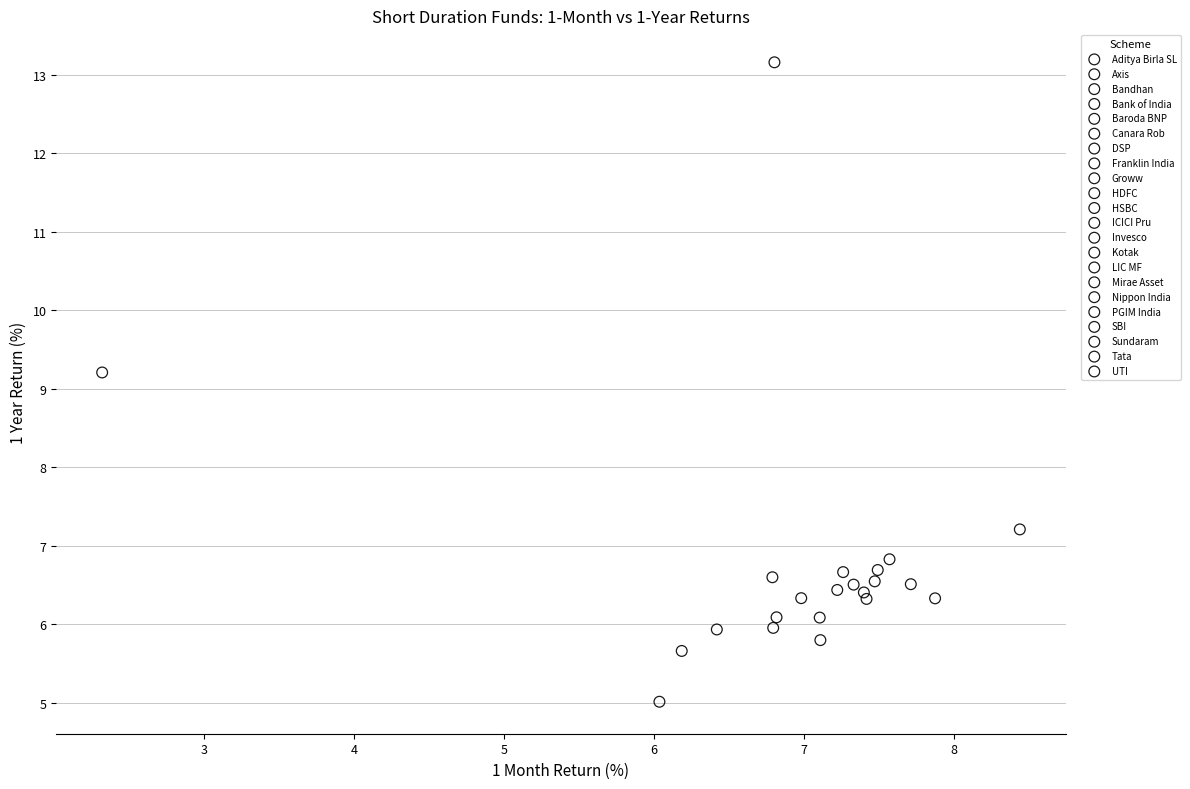

What are all the series names shown in the legend?

Aditya Birla SL, Axis, Bandhan, Bank of India, Baroda BNP, Canara Rob, DSP, Franklin India, Groww, HDFC, HSBC, ICICI Pru, Invesco, Kotak, LIC MF, Mirae Asset, Nippon India, PGIM India, SBI, Sundaram, Tata, UTI